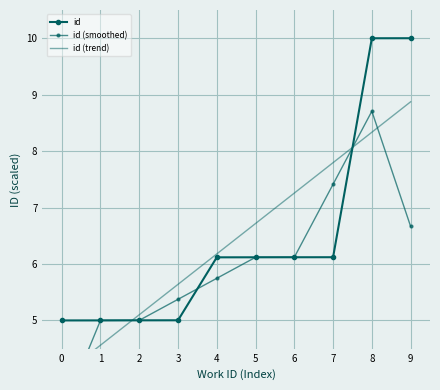

Between 0 and 5, which series saw the biggest shift?

id (smoothed)